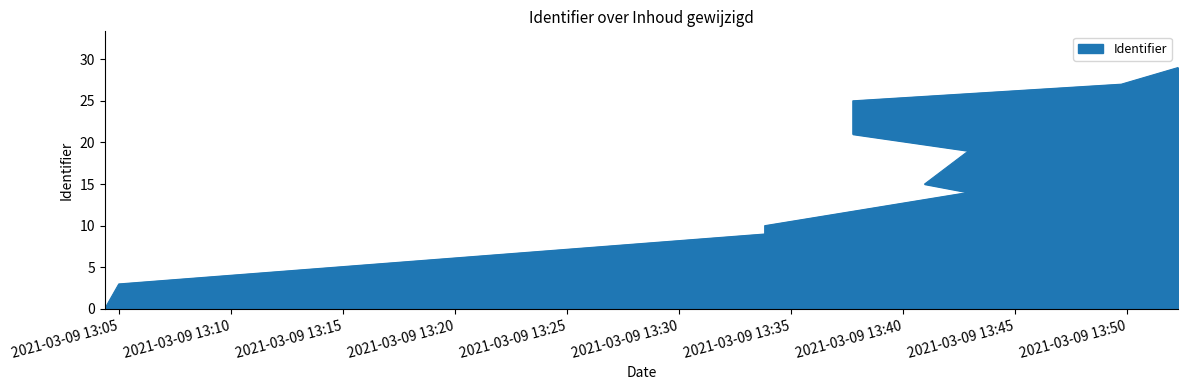

What is the greatest value displayed?

29